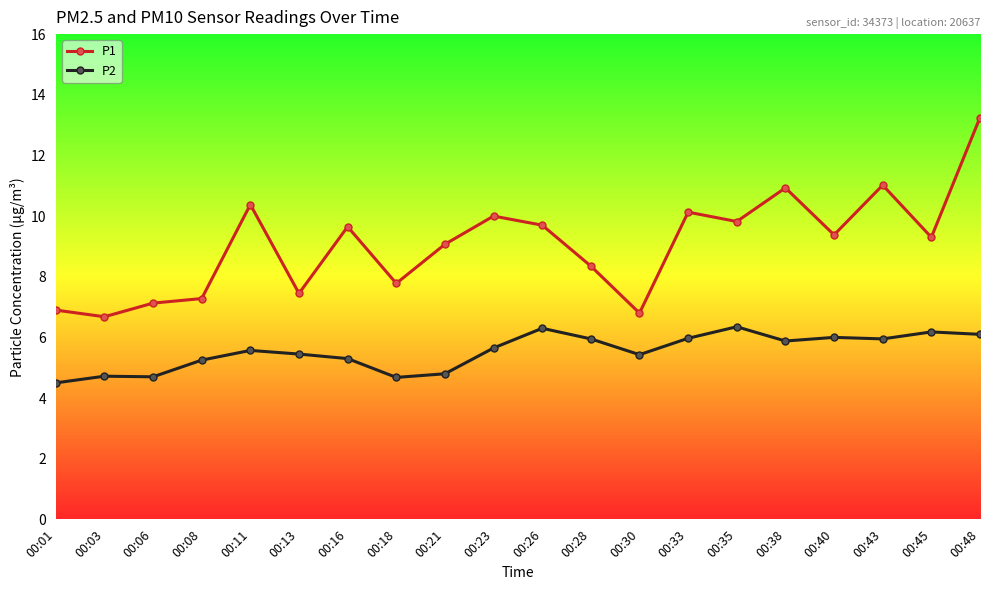

The value of P2 at 00:01 is 4.5. True or false?

True